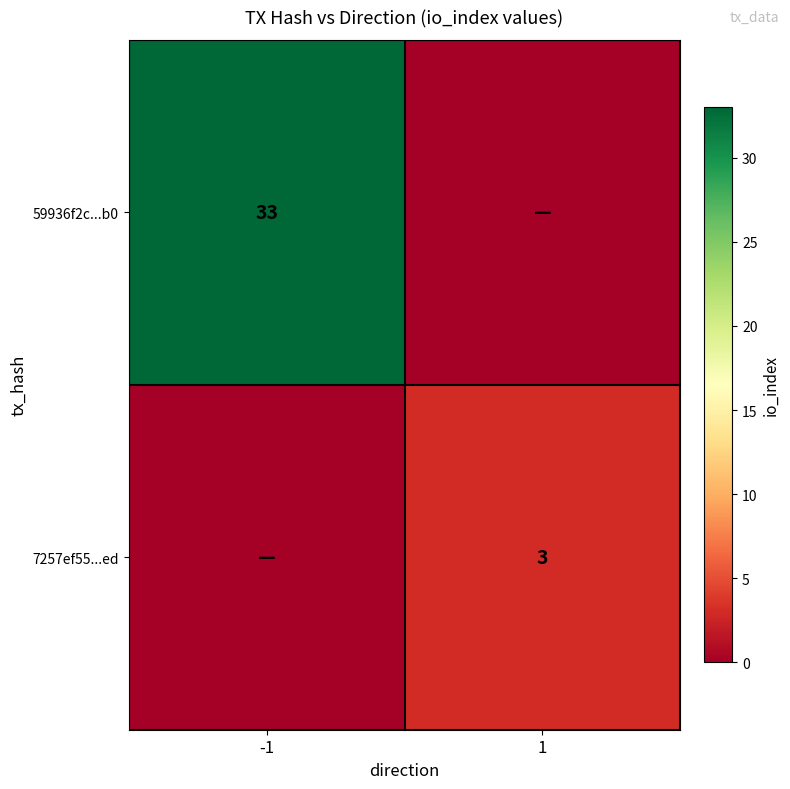

The 59936f2c...b0 series shows 10 at -1. True or false?

False